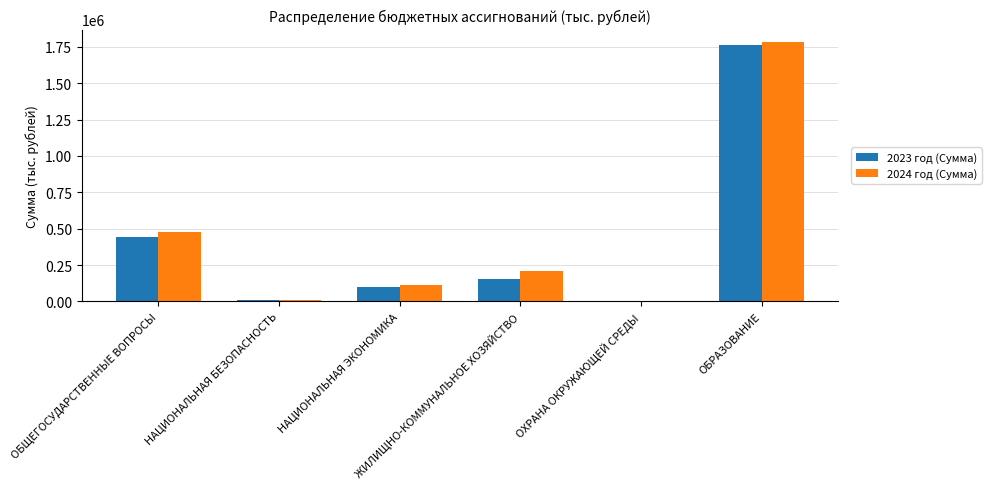

Which series has the largest total across all categories?

2024 год (Сумма)